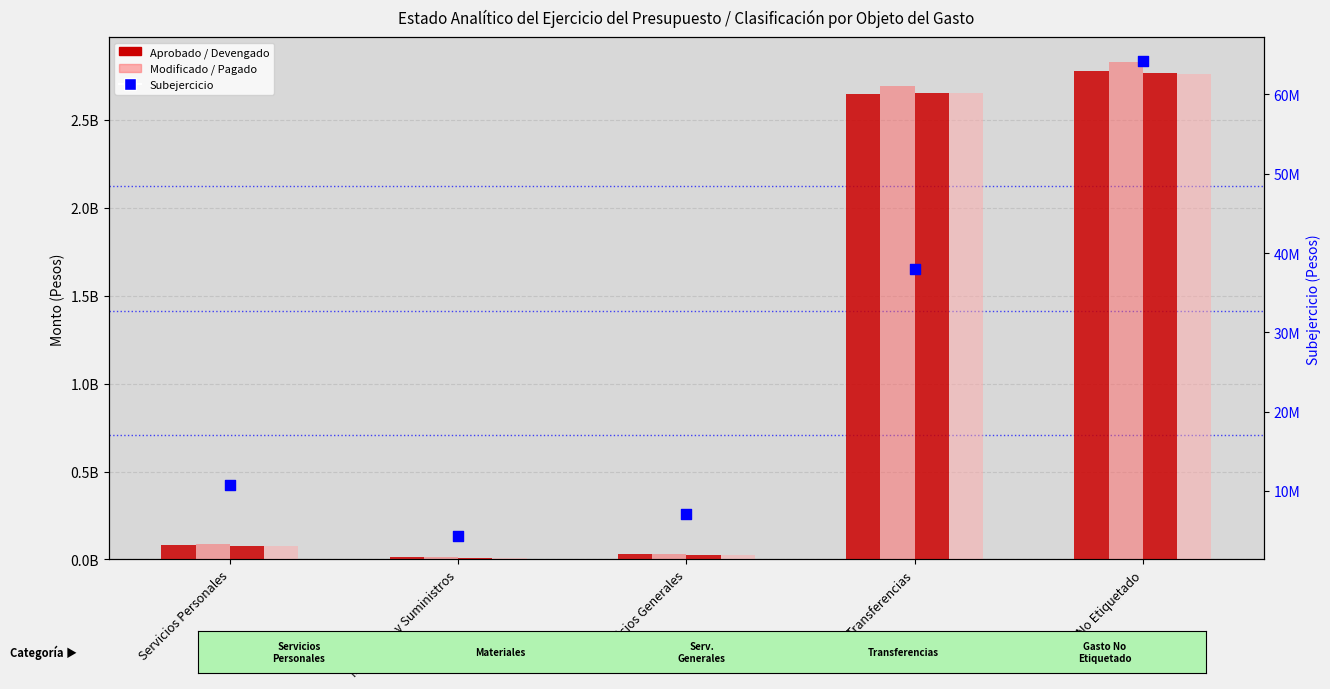

Which series has the largest total across all categories?

Modificado